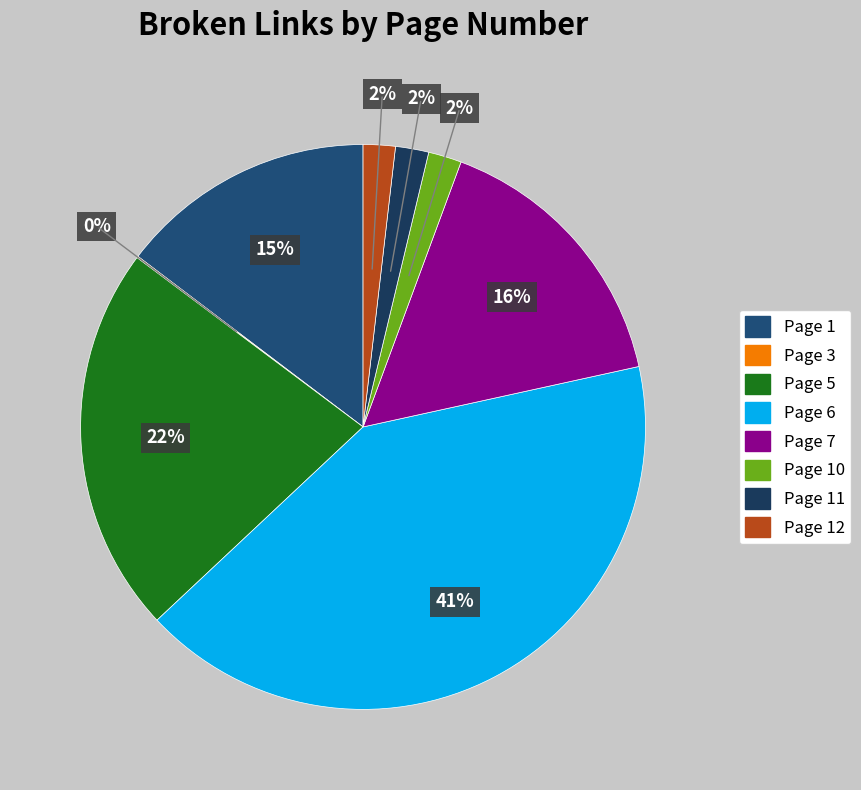

Which slice is the smallest?

Page 3